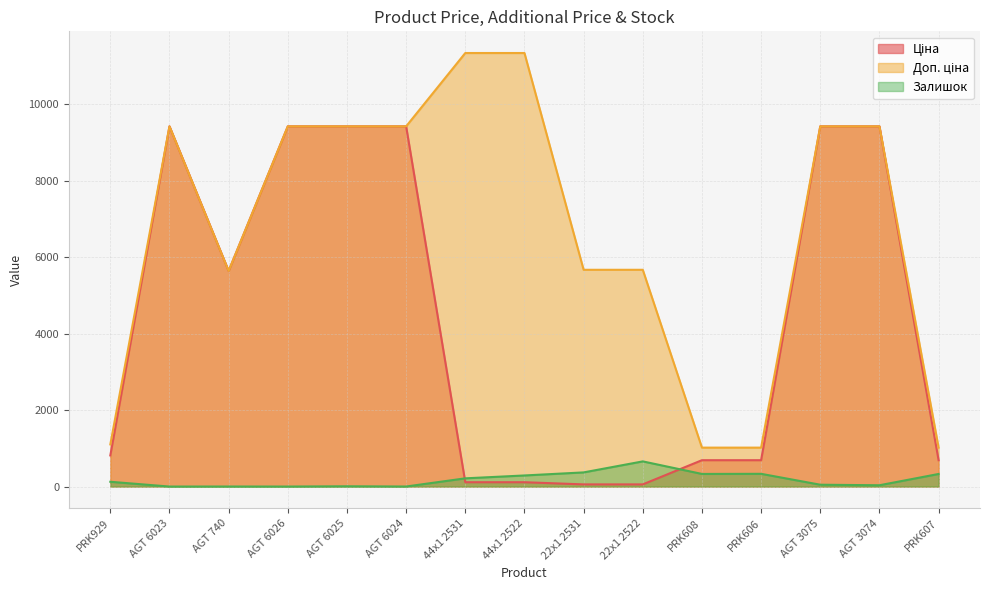

True or false: Доп. ціна has a value of 9416.9 at AGT 6024.

True